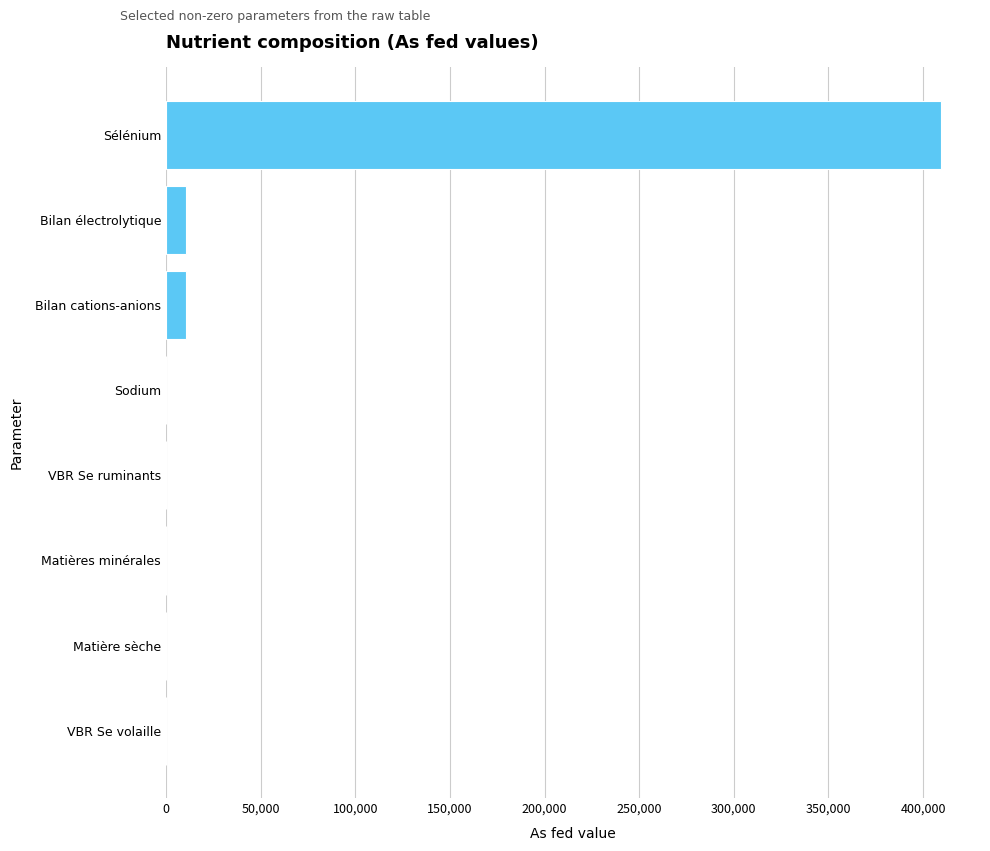

What is the sum of all values?

431375.8